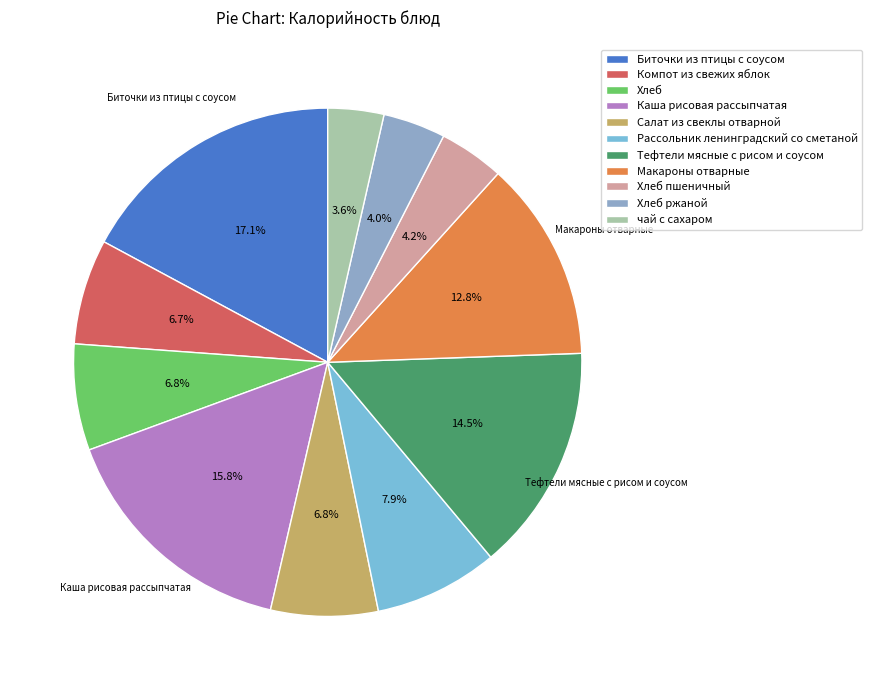

Between Биточки из птицы с соусом and Салат из свеклы отварной, which is larger?

Биточки из птицы с соусом